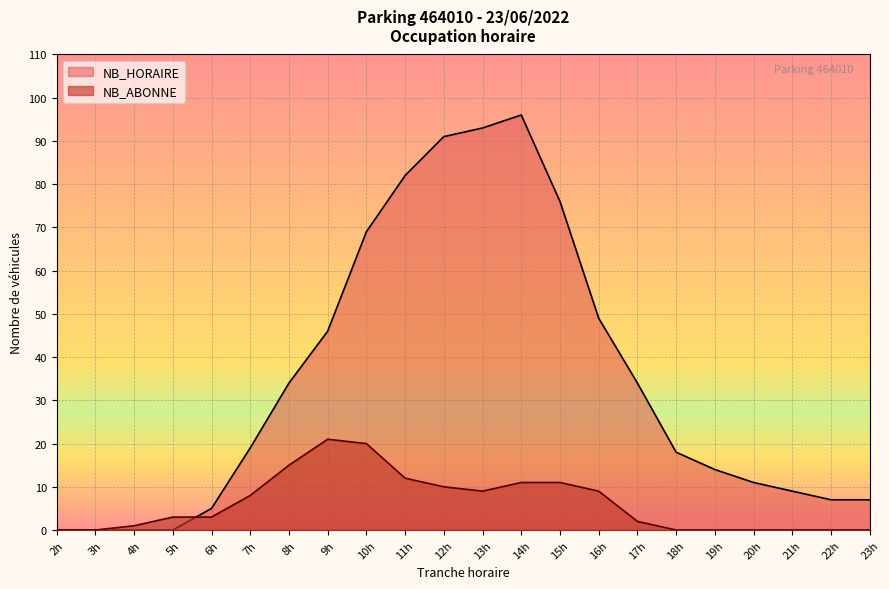

Is it true that NB_ABONNE equals -12 at 18h?

False